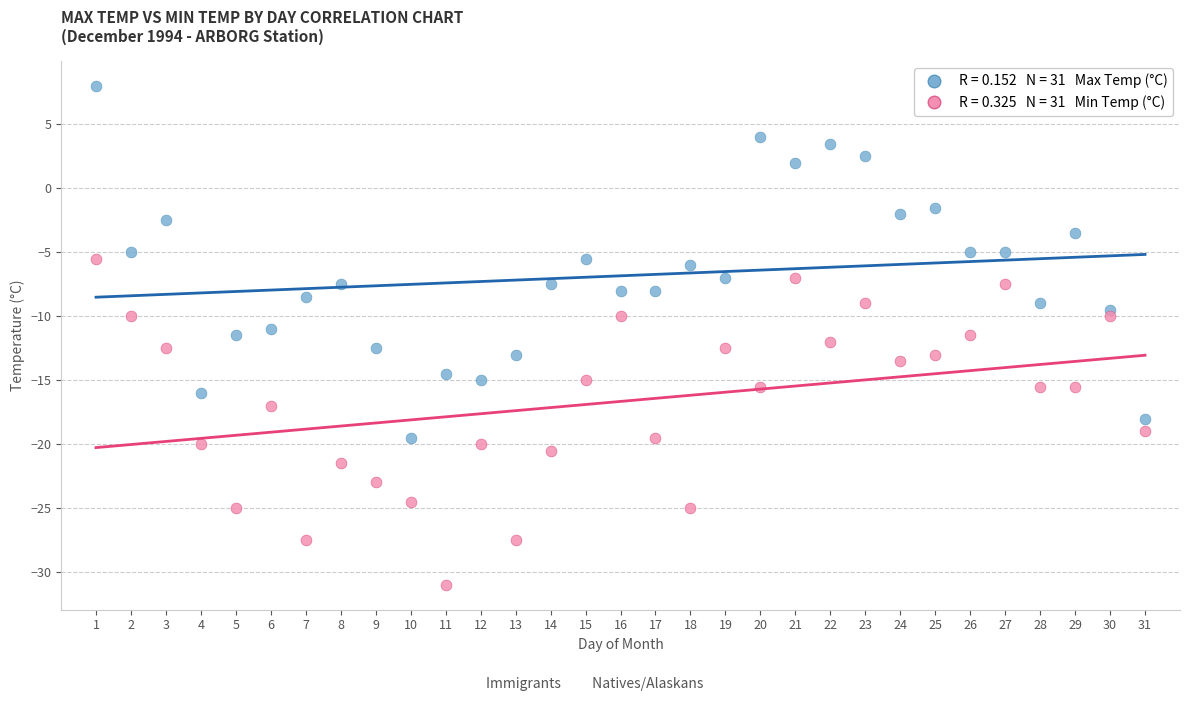

Across all data points, what is the range of X values (max minus min)?

30.0